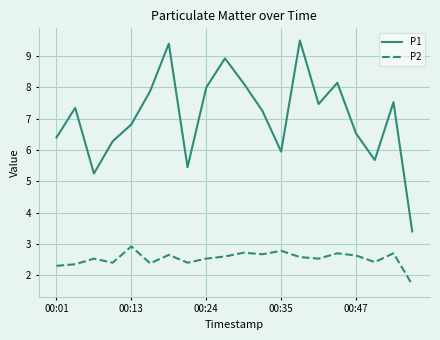

Rank the series by their average value, from lowest to highest.

P2, P1